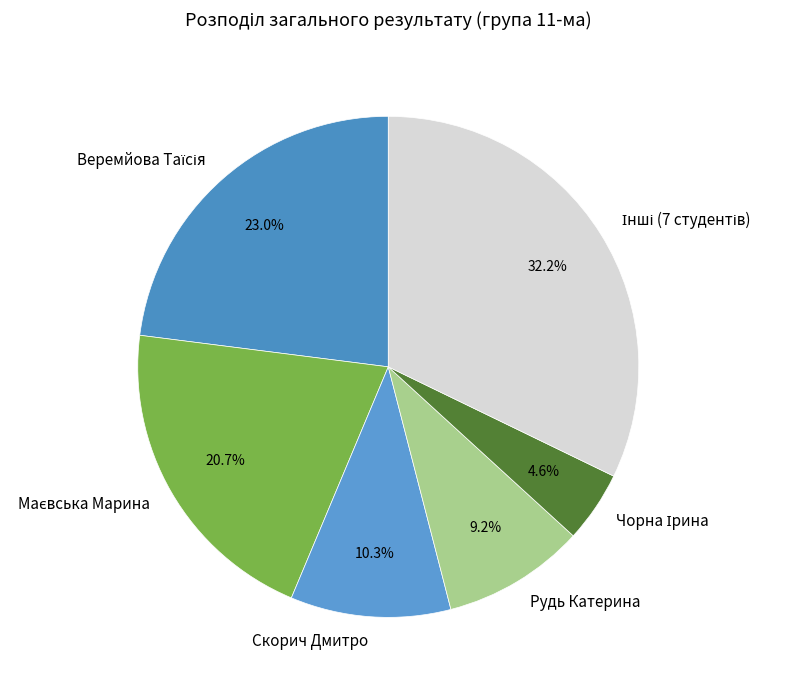

Does any single category account for the majority?

No